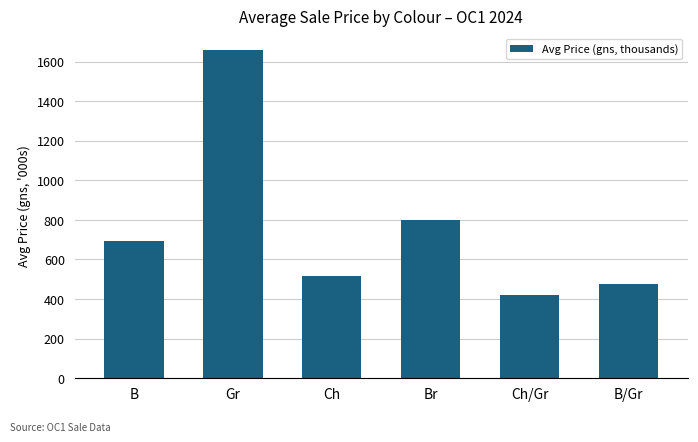

What is the value of the 6th bar from the left?

475.0